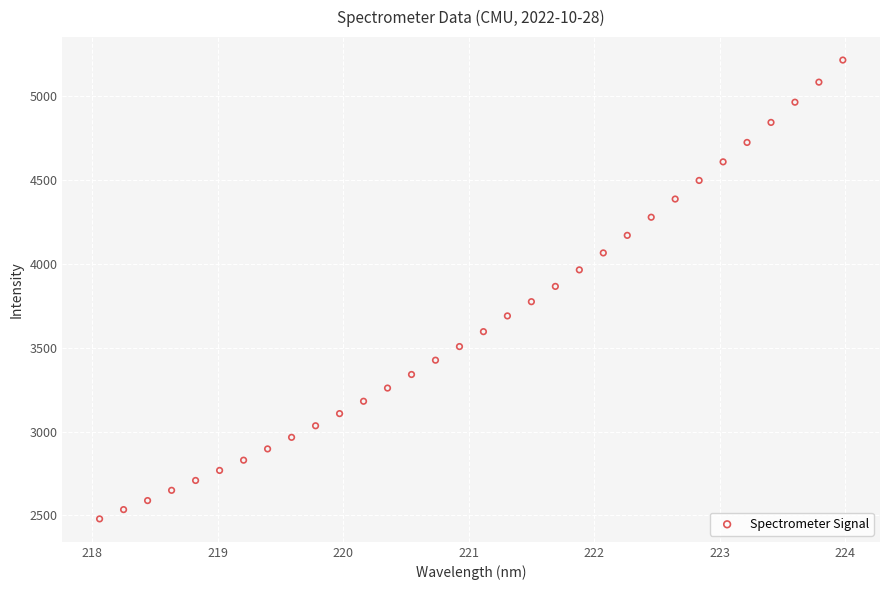

What is the range of Y values (max minus min)?

2736.2